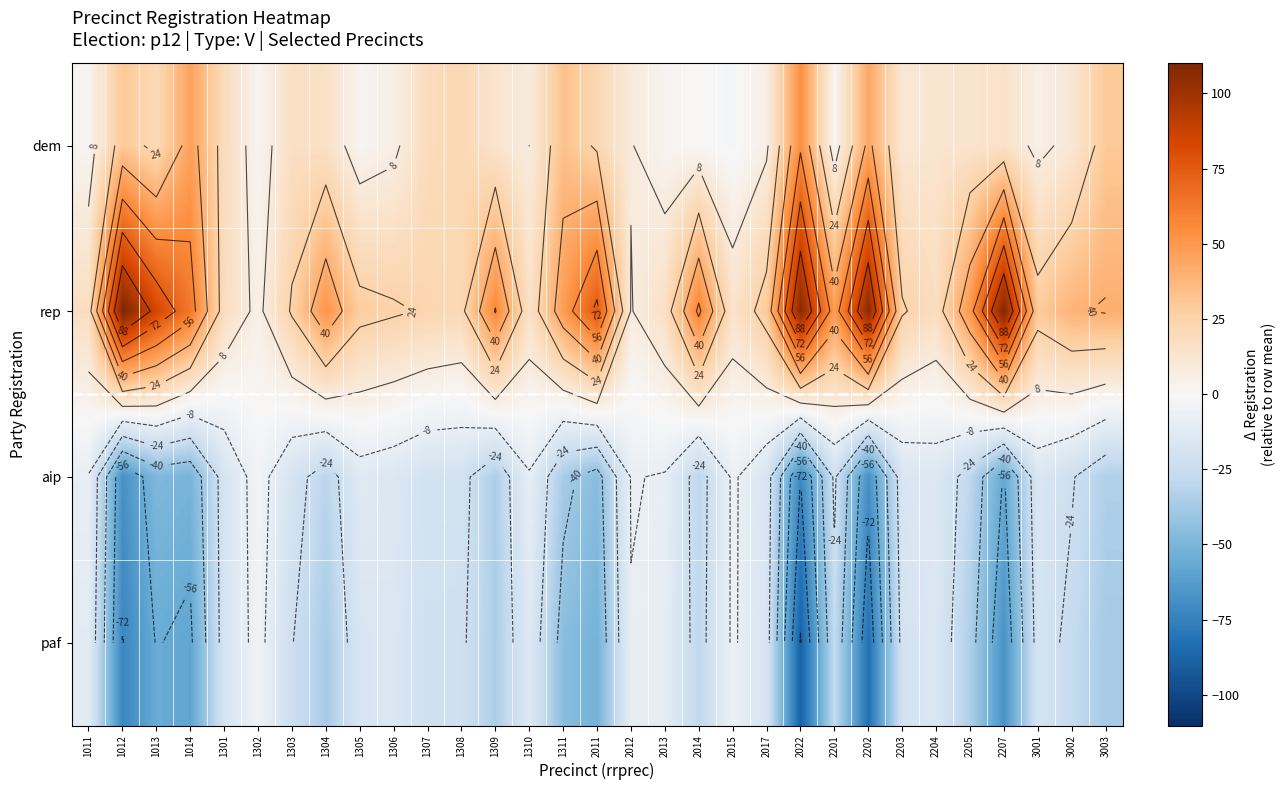

How many series are shown in this chart?

4